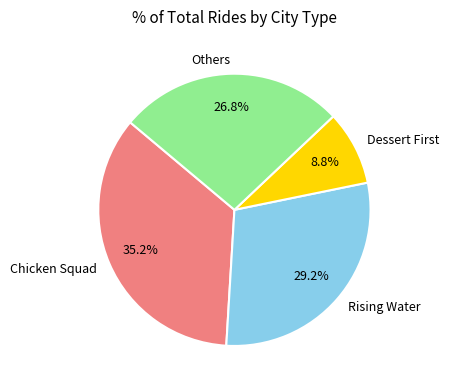

Between Chicken Squad and Others, which is larger?

Chicken Squad